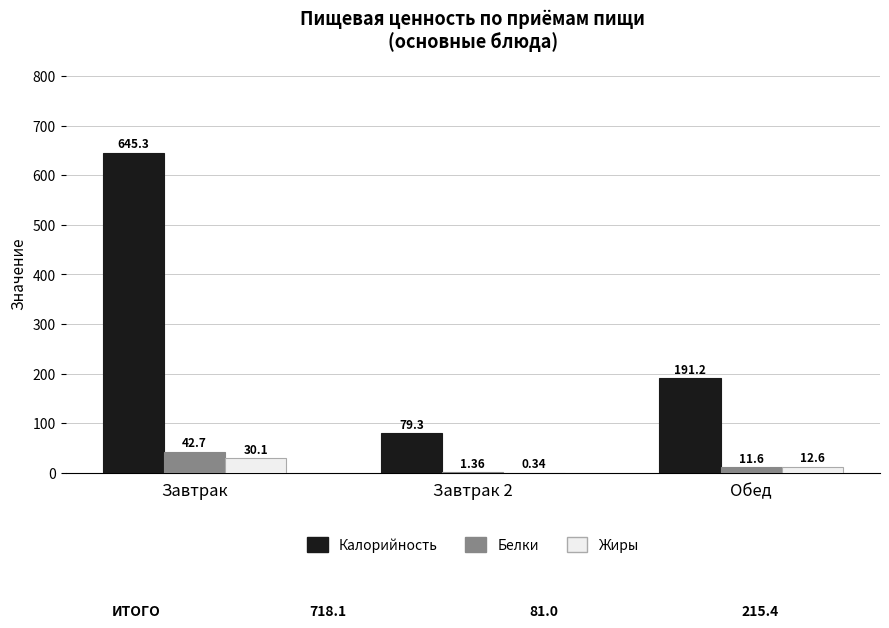

At which label does Калорийность reach its peak?

Завтрак